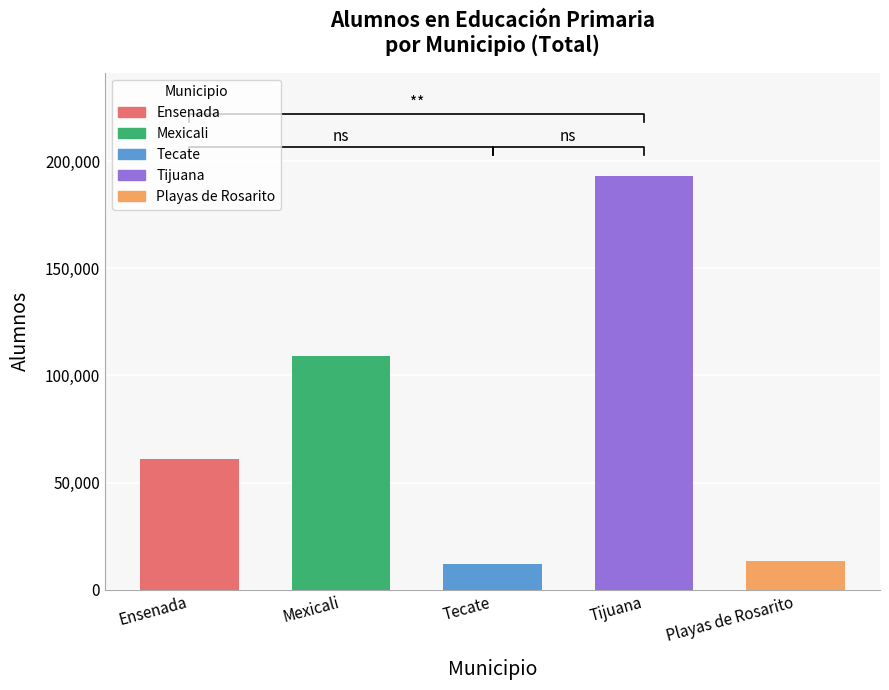

Between Mexicali and Playas de Rosarito, which is larger?

Mexicali